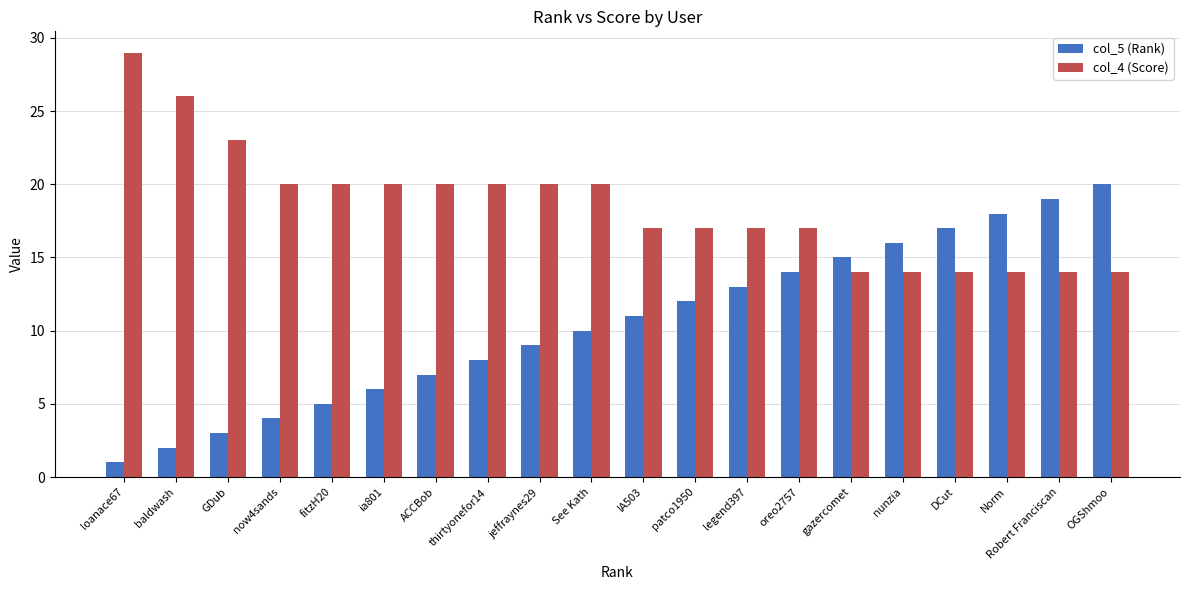

What is the maximum value shown in the chart?

29